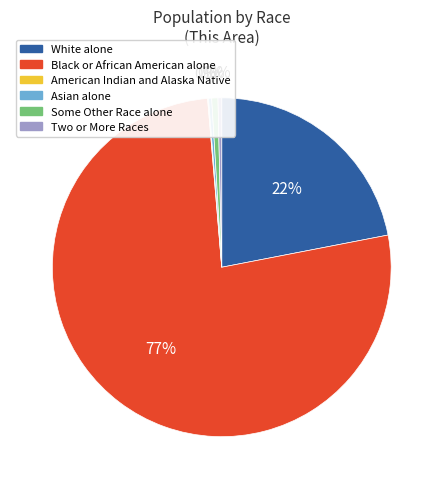

To the nearest percent, what is the average slice percentage?

17%